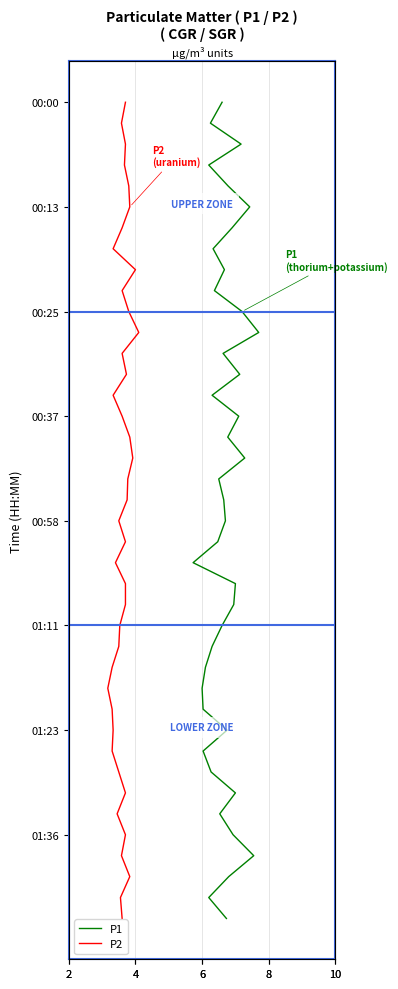

What are all the series names shown in the legend?

P1, P2